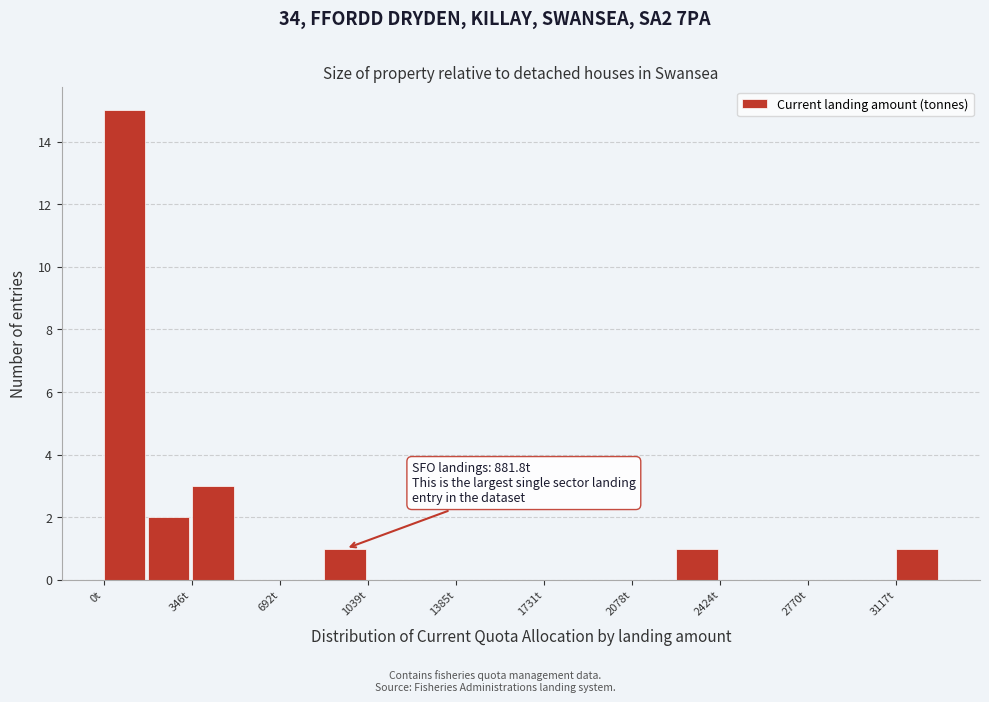

Read against the x-axis, roughly where is the centre of the tallest bar?

100